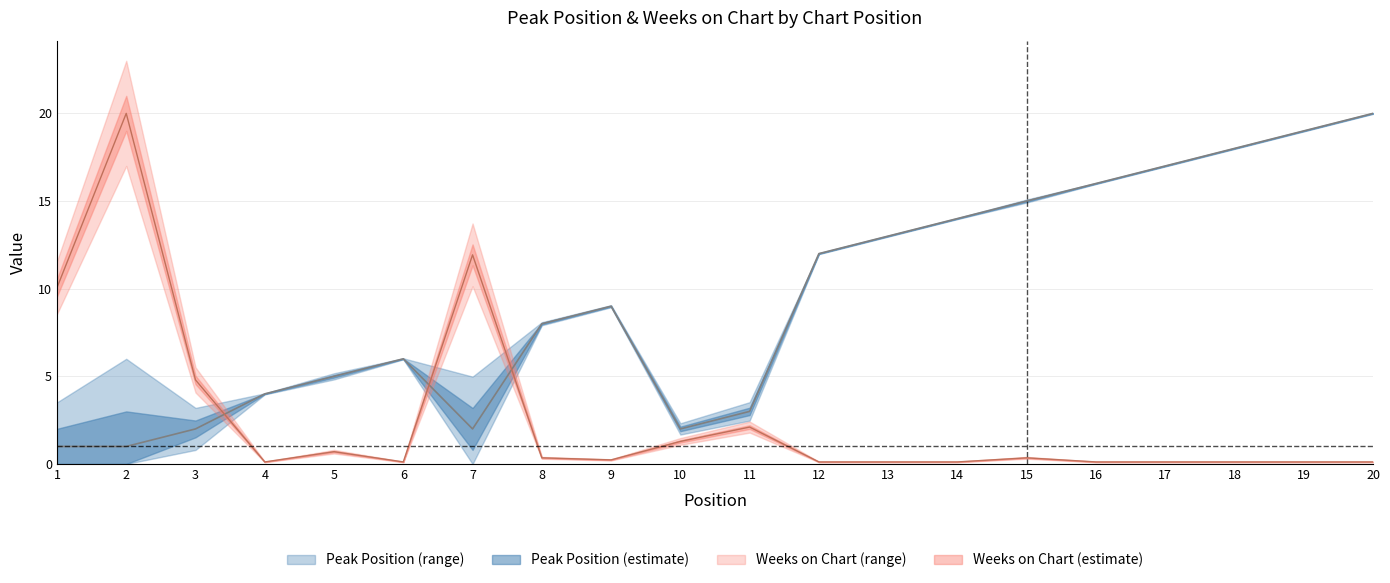

Reading left to right, list all the values displayed in this chart.

Peak Position: 1=1.0	2=1.0	3=2.0	4=4.0	5=5.0	6=6.0	7=2.0	8=8.0	9=9.0	10=2.0	11=3.0	12=12.0	13=13.0	14=14.0	15=15.0	16=16.0	17=17.0	18=18.0	19=19.0	20=20.0
Weeks on Chart: 1=10.1	2=20.0	3=4.8	4=0.1	5=0.7	6=0.1	7=11.9	8=0.4	9=0.2	10=1.3	11=2.1	12=0.1	13=0.1	14=0.1	15=0.4	16=0.1	17=0.1	18=0.1	19=0.1	20=0.1